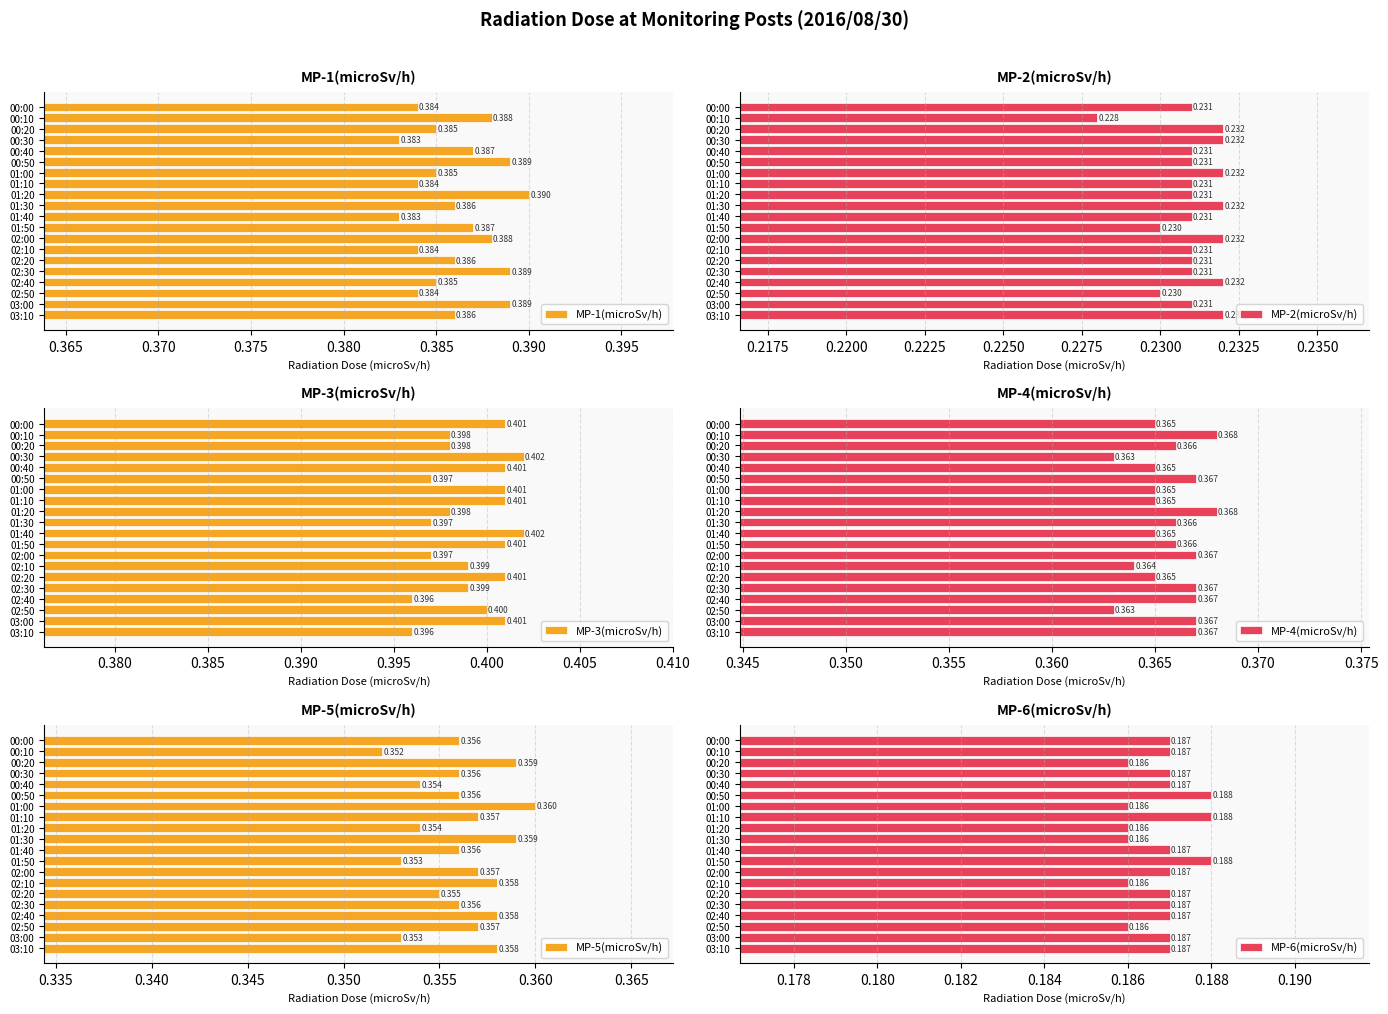

What is the approximate value of MP-3(microSv/h) at 01:20?

0.4